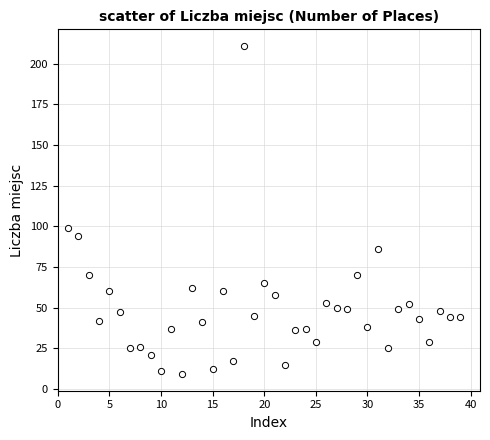

What Y value in the scatter plot is closest to 110?

99